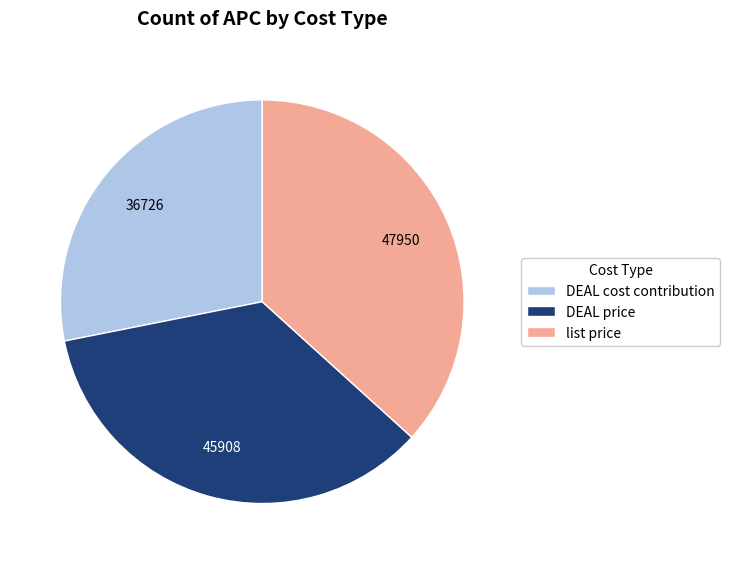

What is the ratio of the value at DEAL price to the value at list price?

1.0